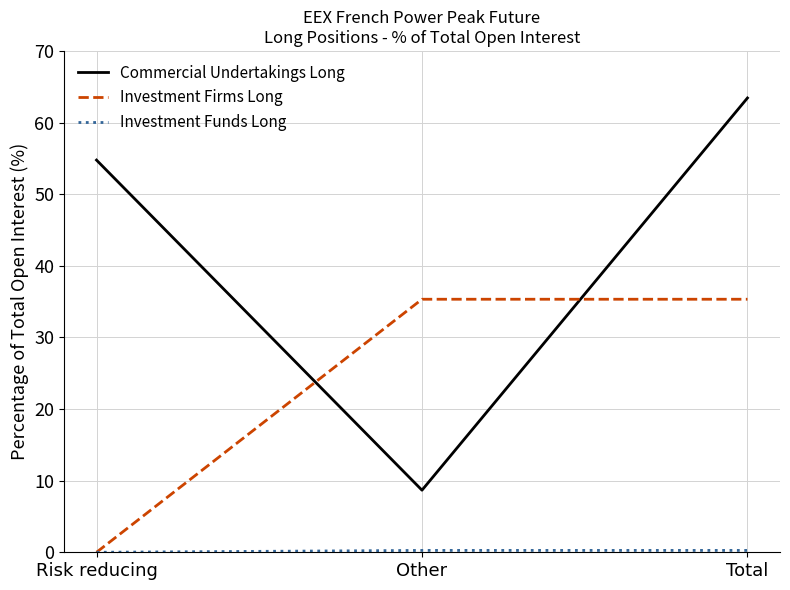

The value of Commercial Undertakings Long at Other is 14.5. True or false?

False